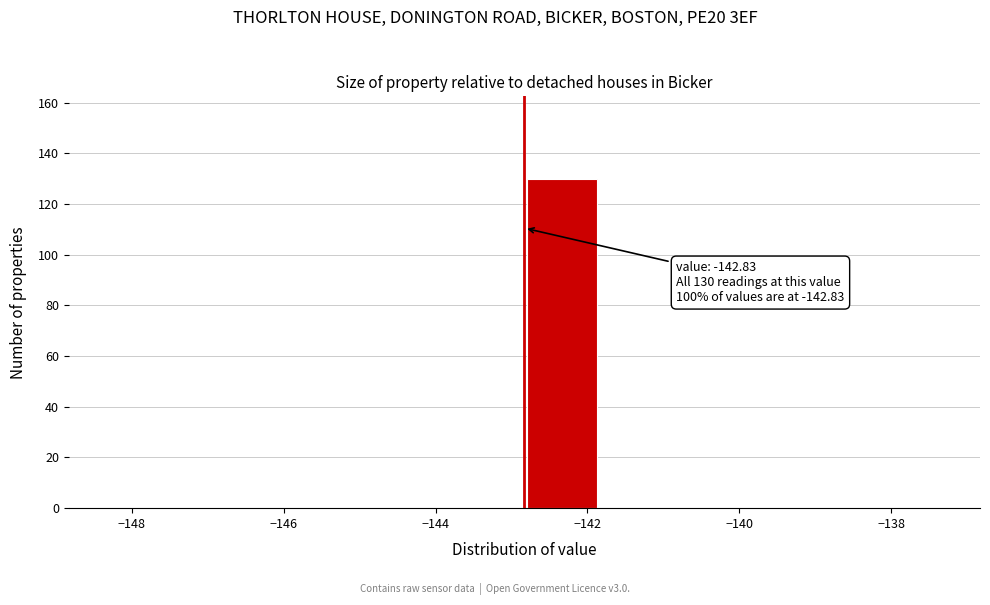

Over which range of the x-axis is the bar tallest?

-142.8 to -141.8